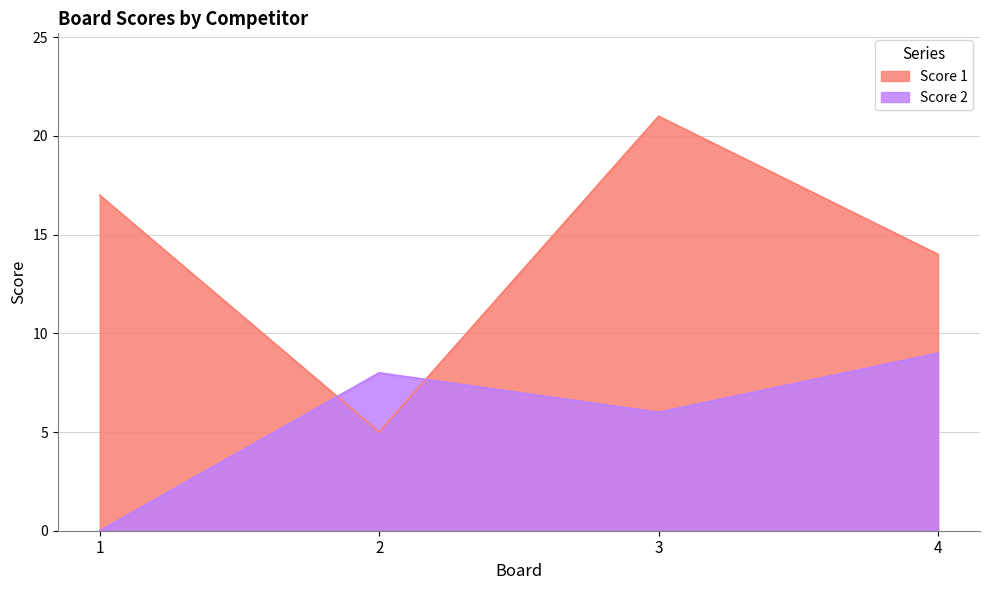

The value of Score 2 at 4 is 9. True or false?

True